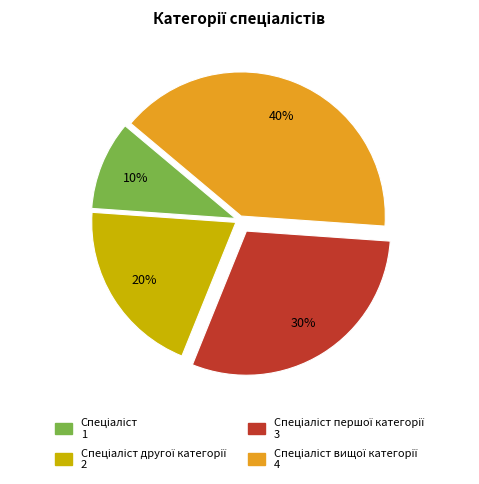

To the nearest percent, what is the average slice percentage?

25%